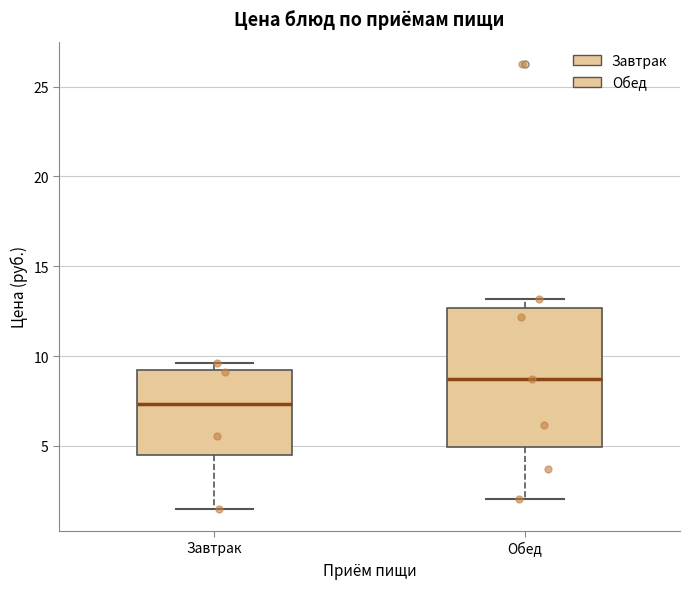

Reading left to right, transcribe this box plot: for each box, give where its median line is, the range the box spans, and where its two whiskers end, as read against the y-axis. The values are not printed on the chart, so give them approximately, as read against the axis.

Завтрак: median 7.5, box 4.5 to 9.0, whiskers 1.5 to 9.5
Обед: median 8.5, box 5.0 to 12.5, whiskers 2.0 to 13.0